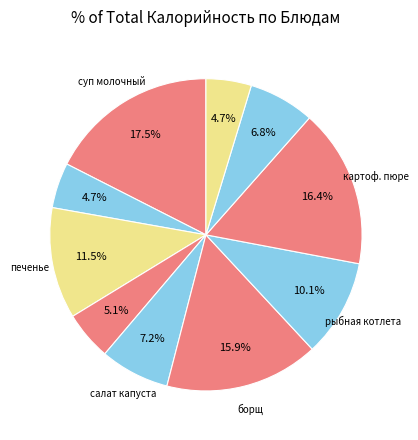

What is the smallest slice in the pie chart?

чай с сахаром